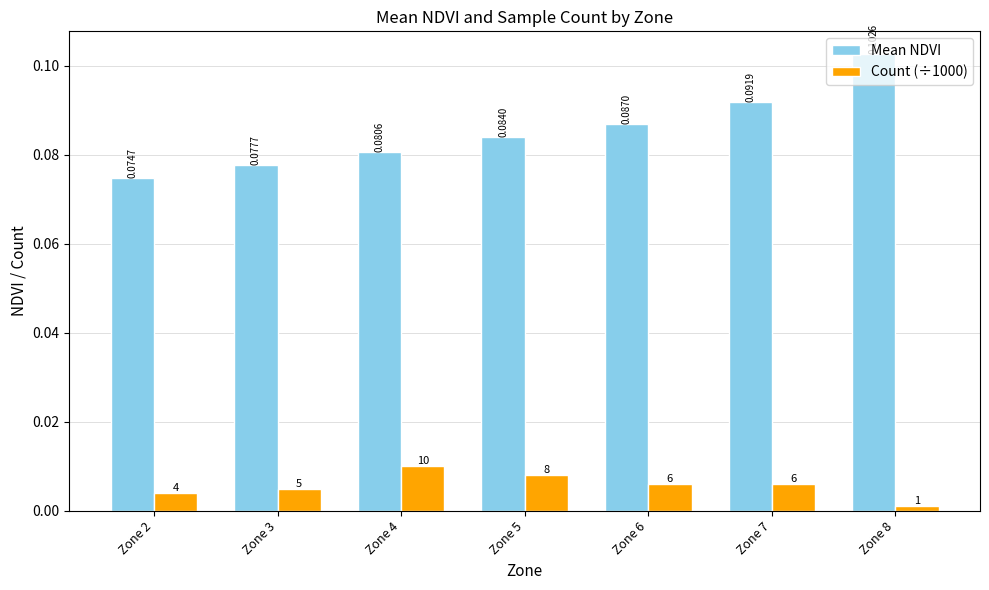

Rank the series by their average value, from lowest to highest.

Count (÷1000), Mean NDVI